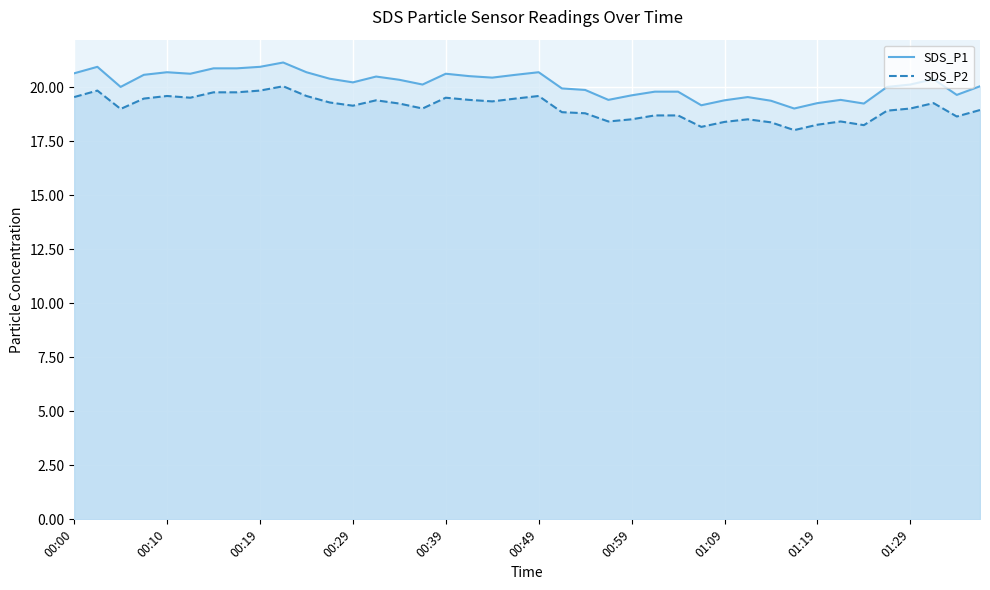

Is the value of SDS_P2 at 13 greater than the value of SDS_P1 at 38?

No